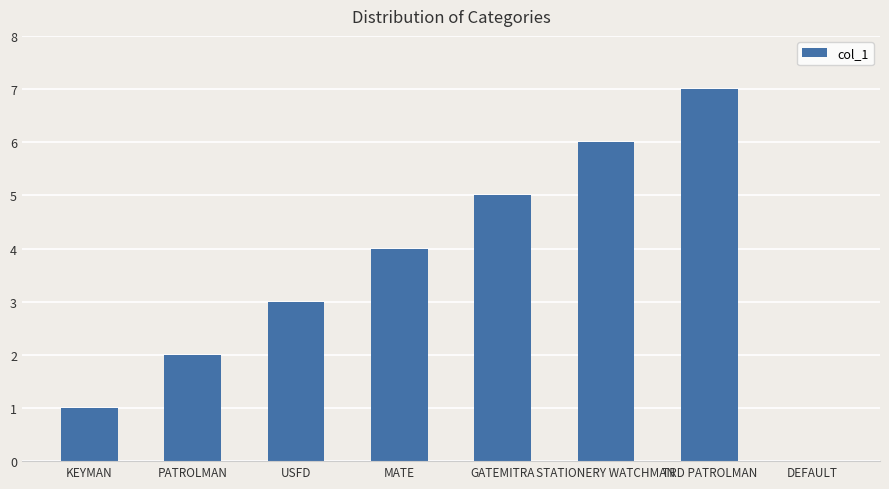

What is the change in value from KEYMAN to MATE?

+3